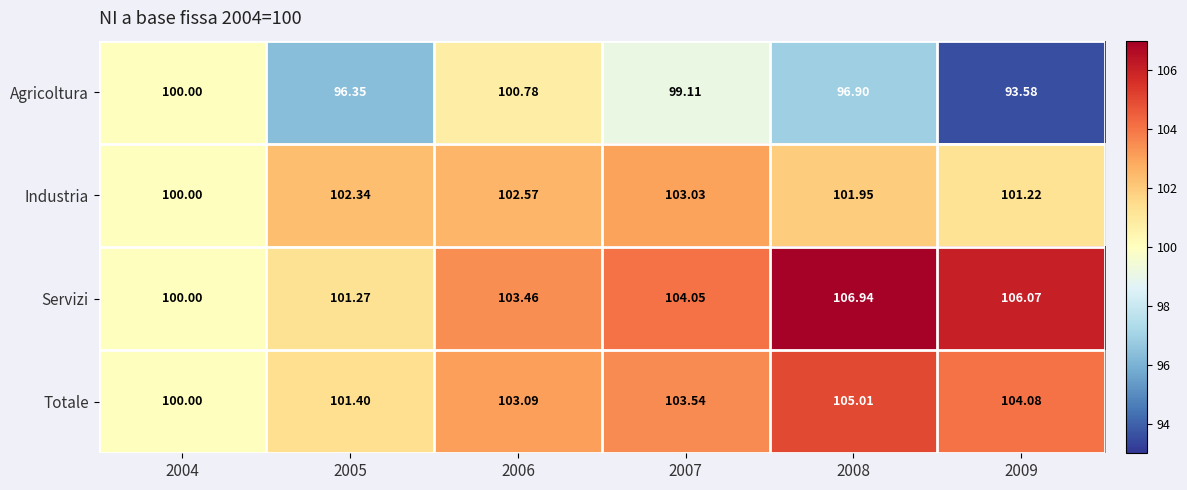

Which series has the largest range (max minus min)?

Agricoltura